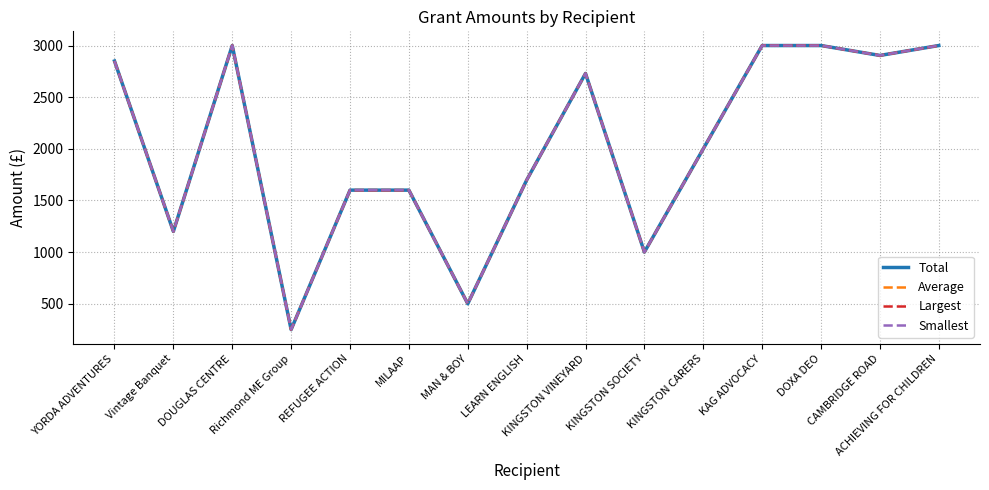

Is this an area chart (filled region under the line)?

No